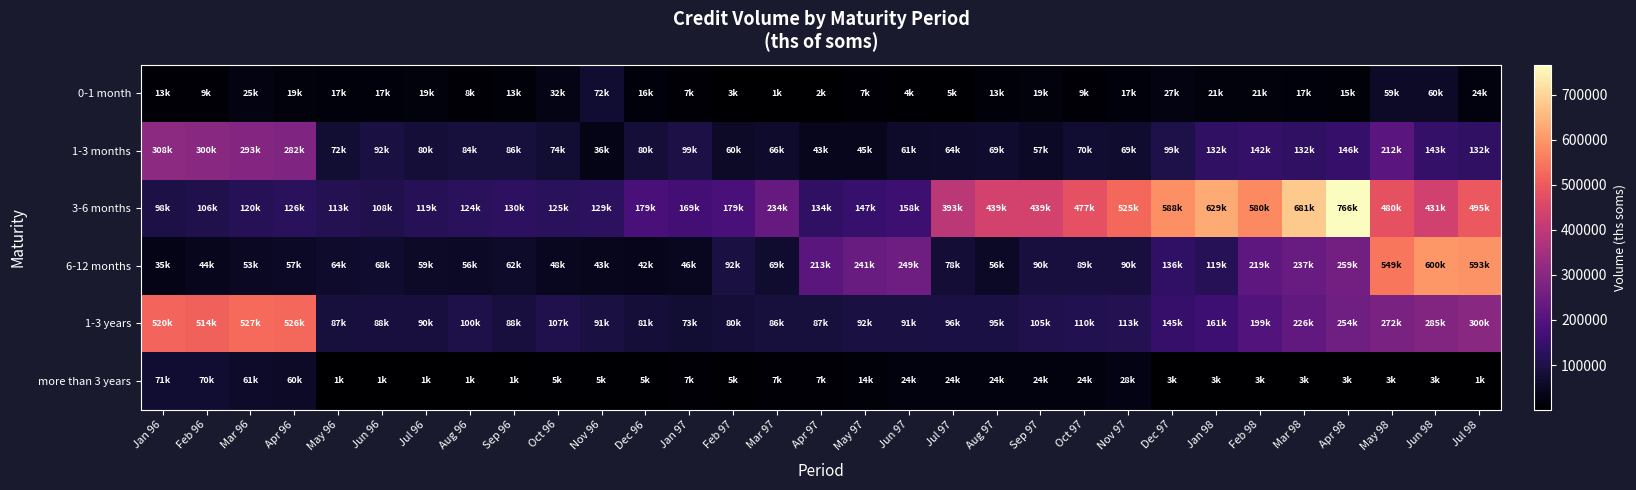

Which series has the widest spread of values?

3-6 months